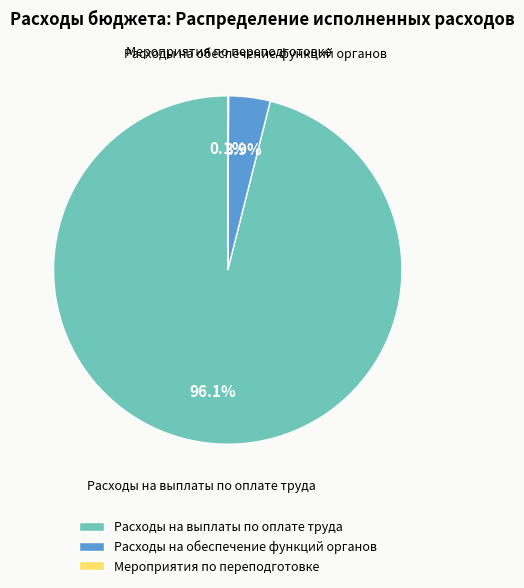

What percentage is the Расходы на обеспечение функций органов slice, to the nearest percent?

4%